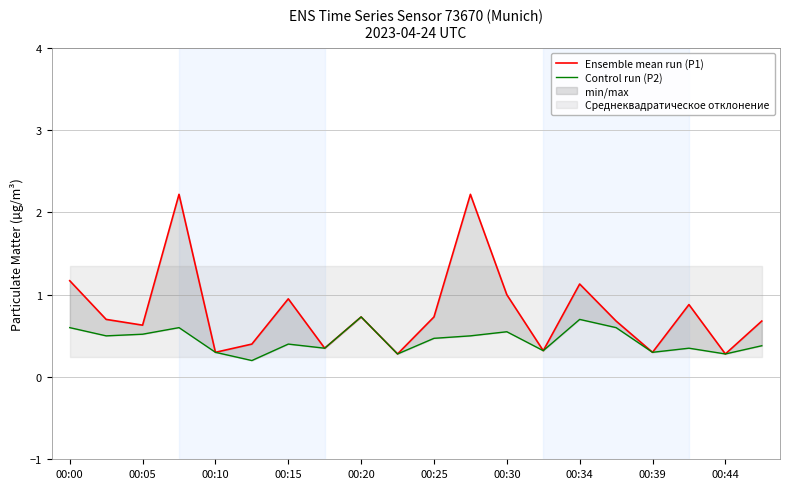

List the series in order of their overall mean, highest first.

Ensemble mean run (P1), Control run (P2)